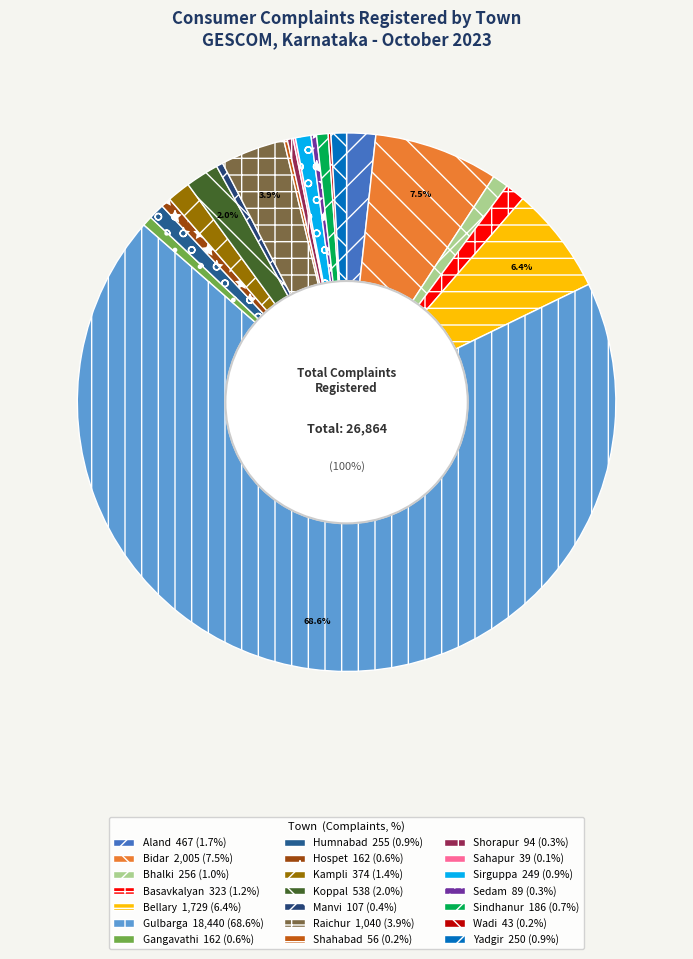

To the nearest percent, what is the difference between the largest and smallest slice percentages?

68%